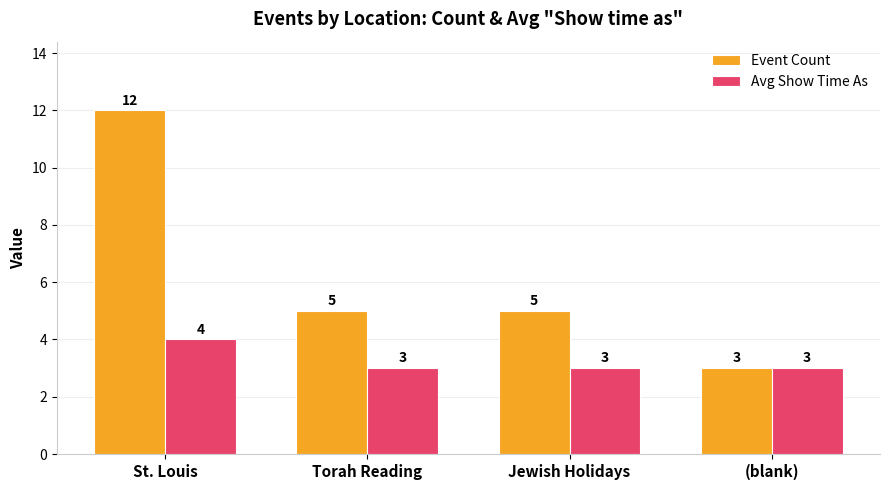

Which series has the largest total across all categories?

Event Count